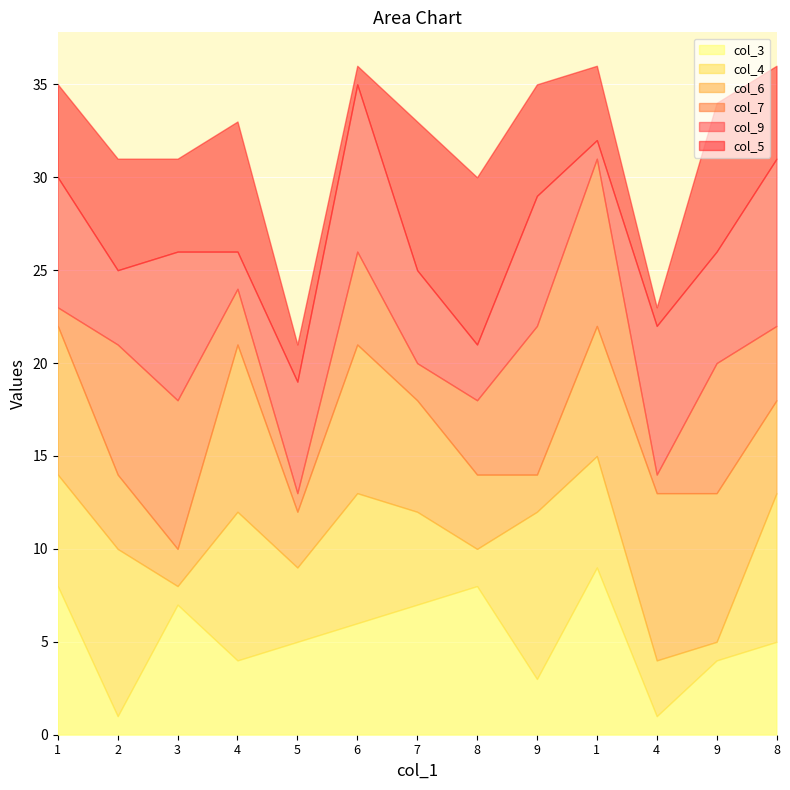

Count the number of data series in this chart.

6